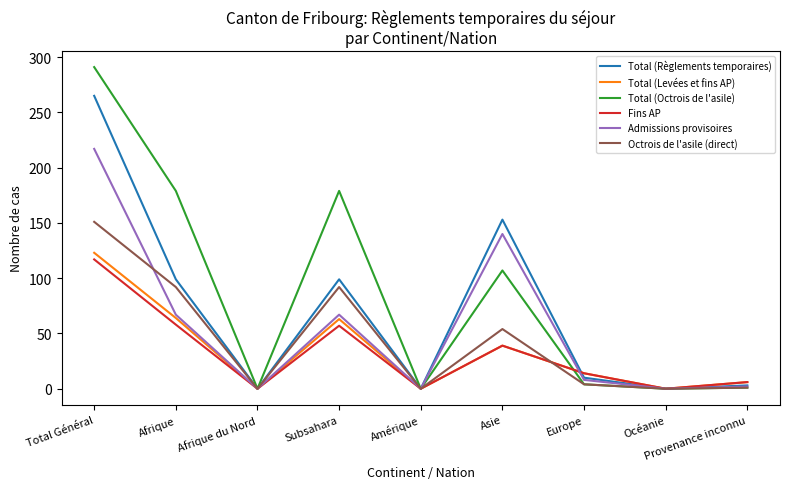

Is the value of Fins AP at Total Général greater than the value of Total (Levées et fins AP) at Afrique du Nord?

Yes